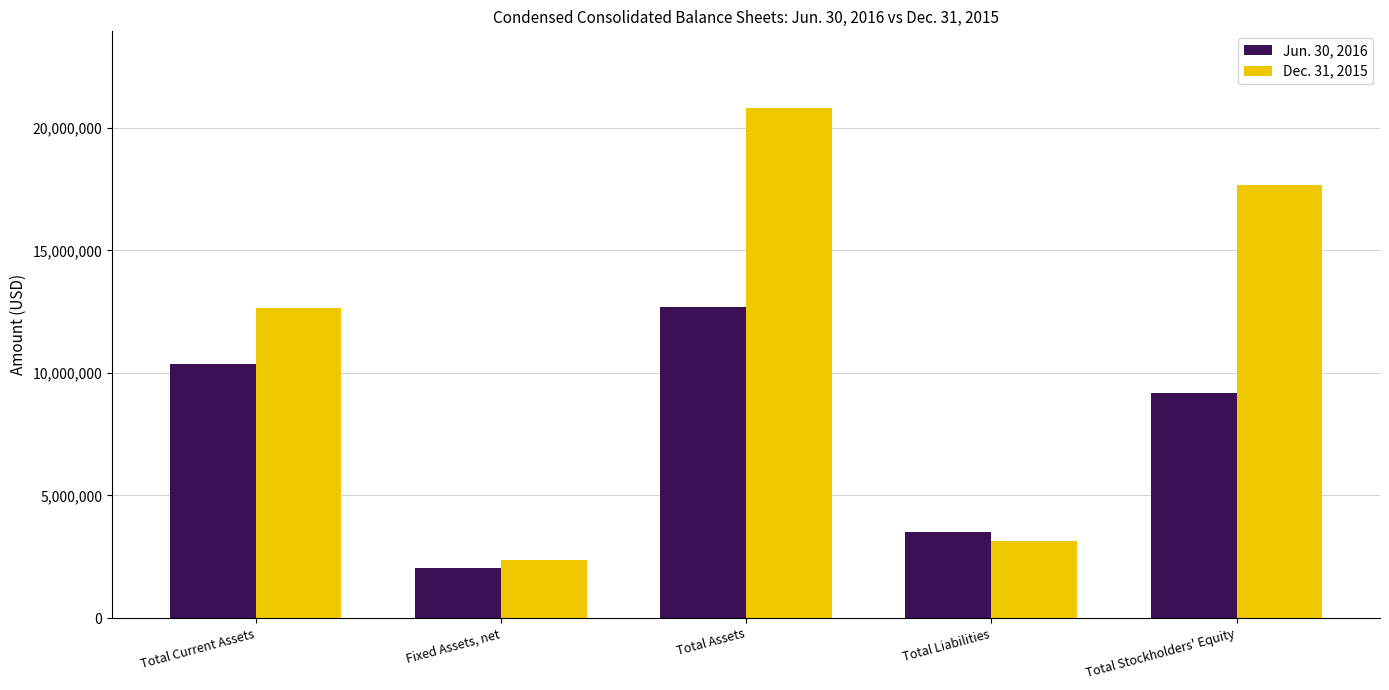

Reading left to right, extract all data points from this chart.

Jun. 30, 2016: 10361581	2035666	12689279	3527210	9162069
Dec. 31, 2015: 12634806	2374308	20816344	3154838	17661506